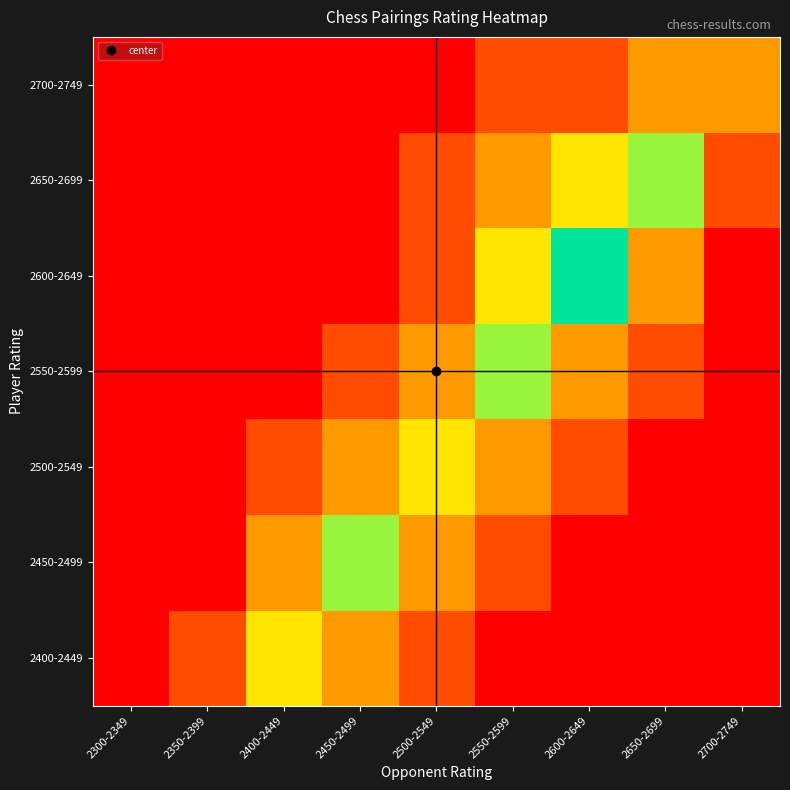

Reading right to left, transcribe all the data shown in this chart.

2400-2449: 2700-2749=0	2650-2699=0	2600-2649=0	2550-2599=0	2500-2549=1	2450-2499=2	2400-2449=3	2350-2399=1	2300-2349=0
2450-2499: 2700-2749=0	2650-2699=0	2600-2649=0	2550-2599=1	2500-2549=2	2450-2499=4	2400-2449=2	2350-2399=0	2300-2349=0
2500-2549: 2700-2749=0	2650-2699=0	2600-2649=1	2550-2599=2	2500-2549=3	2450-2499=2	2400-2449=1	2350-2399=0	2300-2349=0
2550-2599: 2700-2749=0	2650-2699=1	2600-2649=2	2550-2599=4	2500-2549=2	2450-2499=1	2400-2449=0	2350-2399=0	2300-2349=0
2600-2649: 2700-2749=0	2650-2699=2	2600-2649=5	2550-2599=3	2500-2549=1	2450-2499=0	2400-2449=0	2350-2399=0	2300-2349=0
2650-2699: 2700-2749=1	2650-2699=4	2600-2649=3	2550-2599=2	2500-2549=1	2450-2499=0	2400-2449=0	2350-2399=0	2300-2349=0
2700-2749: 2700-2749=2	2650-2699=2	2600-2649=1	2550-2599=1	2500-2549=0	2450-2499=0	2400-2449=0	2350-2399=0	2300-2349=0